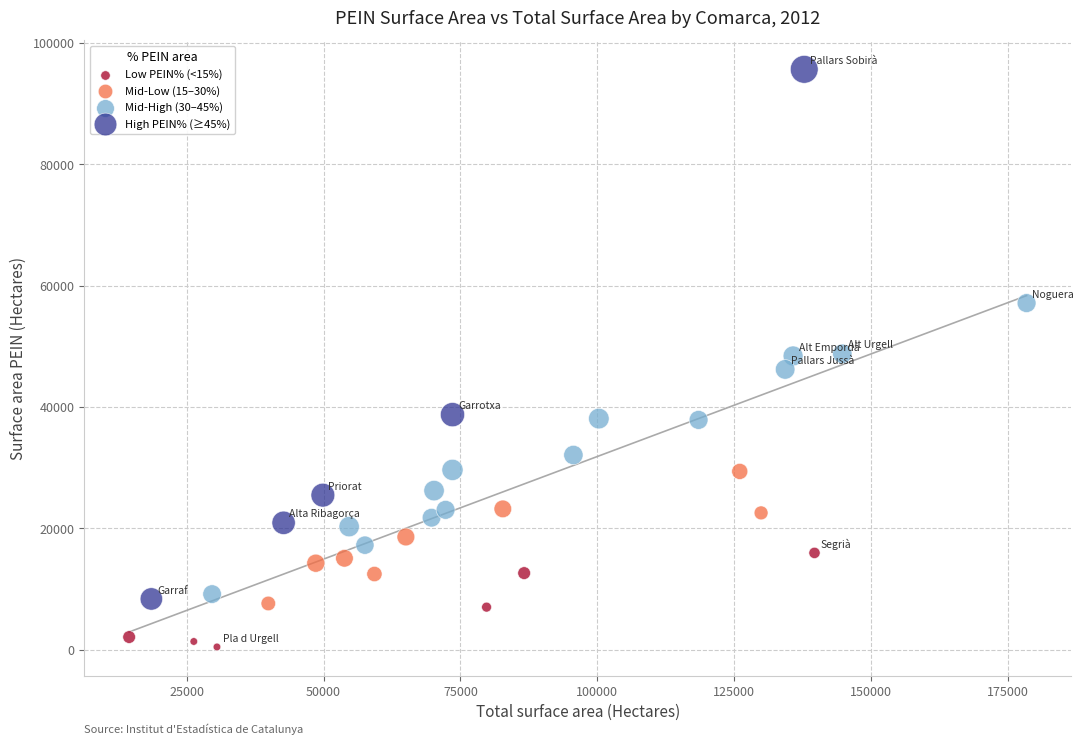

Which series contains the lowest Y value?

Low PEIN% (<15%)